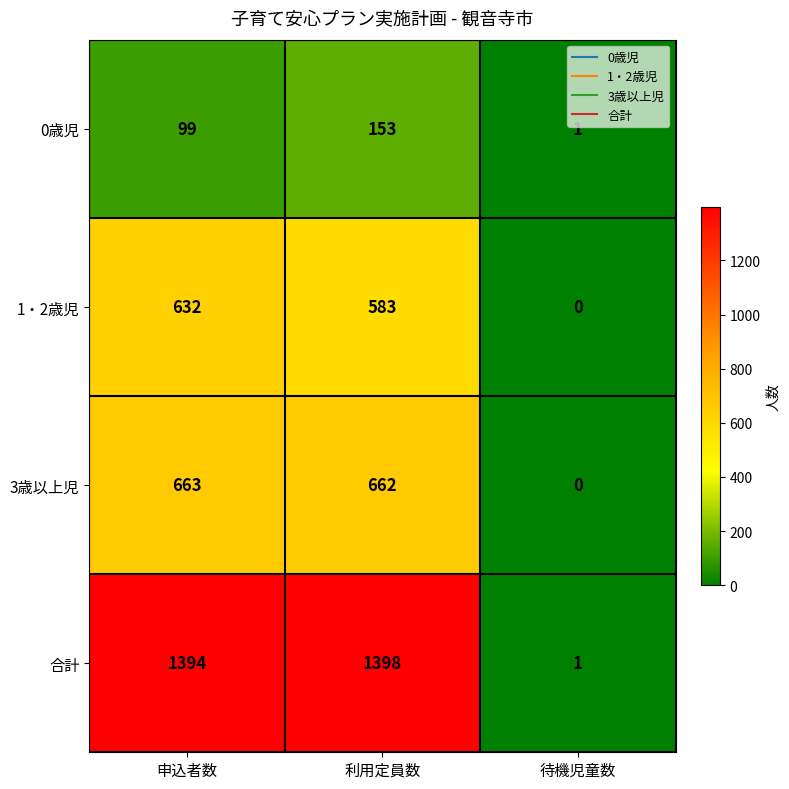

What is the difference between the maximum and second lowest values in the 0歳児 series?

54